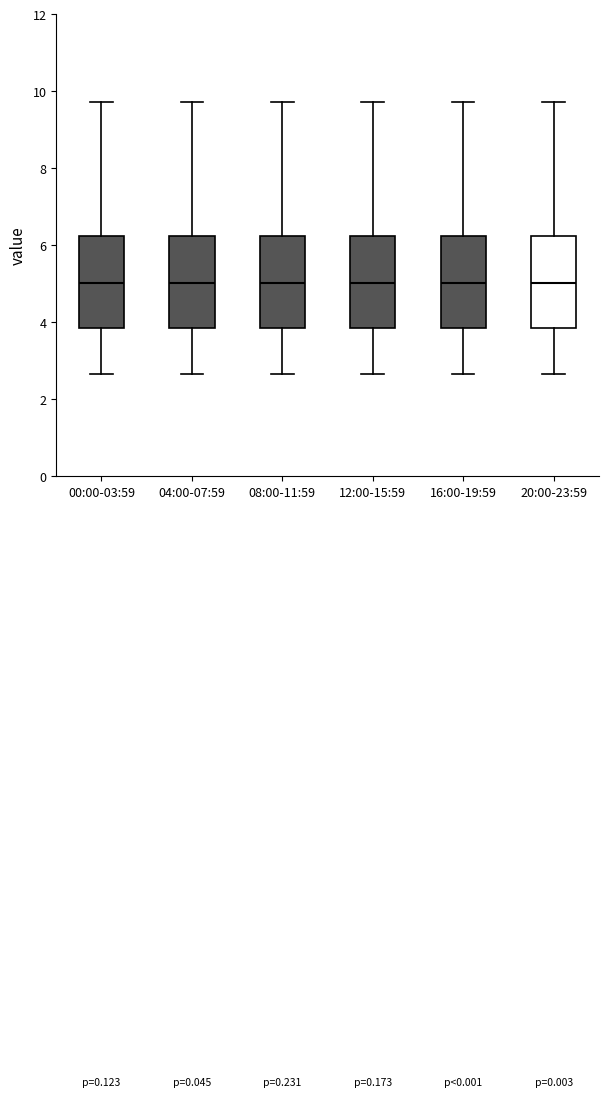

Reading left to right, transcribe this box plot: for each box, give where its median line is, the range the box spans, and where its two whiskers end, as read against the y-axis. The values are not printed on the chart, so give them approximately, as read against the axis.

00:00-03:59: median 5.0, box 3.8 to 6.2, whiskers 2.6 to 9.8
04:00-07:59: median 5.0, box 3.8 to 6.2, whiskers 2.6 to 9.8
08:00-11:59: median 5.0, box 3.8 to 6.2, whiskers 2.6 to 9.8
12:00-15:59: median 5.0, box 3.8 to 6.2, whiskers 2.6 to 9.8
16:00-19:59: median 5.0, box 3.8 to 6.2, whiskers 2.6 to 9.8
20:00-23:59: median 5.0, box 3.8 to 6.2, whiskers 2.6 to 9.8